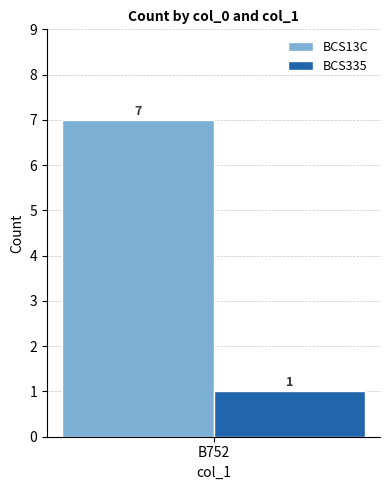

How many bars are there in each group?

2